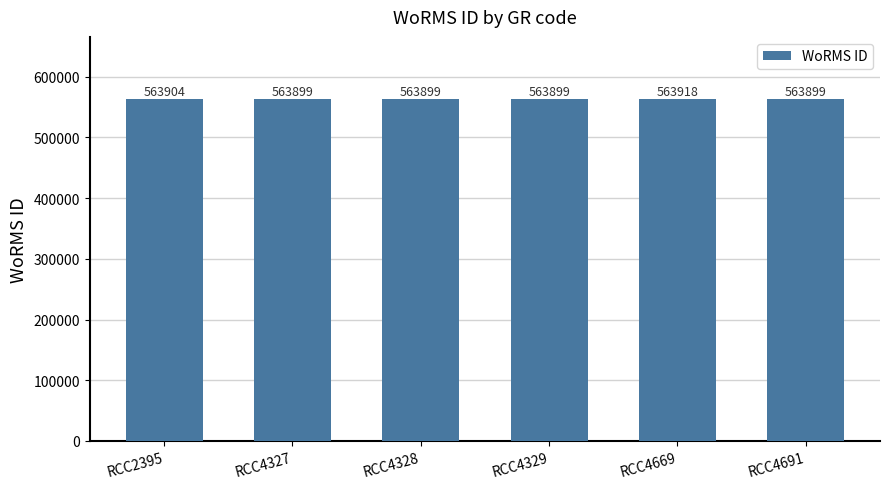

Approximately how many times larger is the value at RCC4669 compared to RCC4327?

1.0